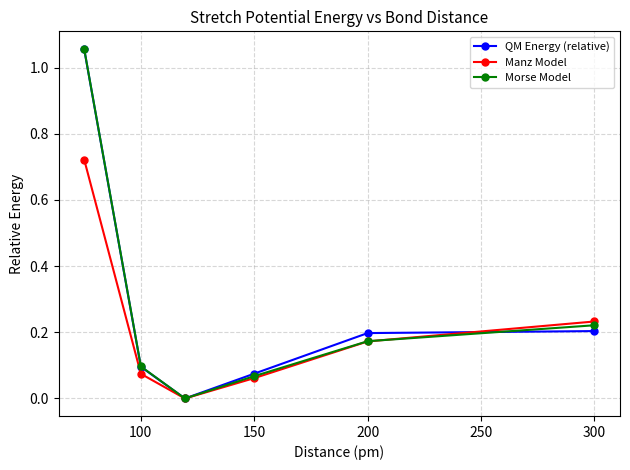

How many data points does each series have?

6